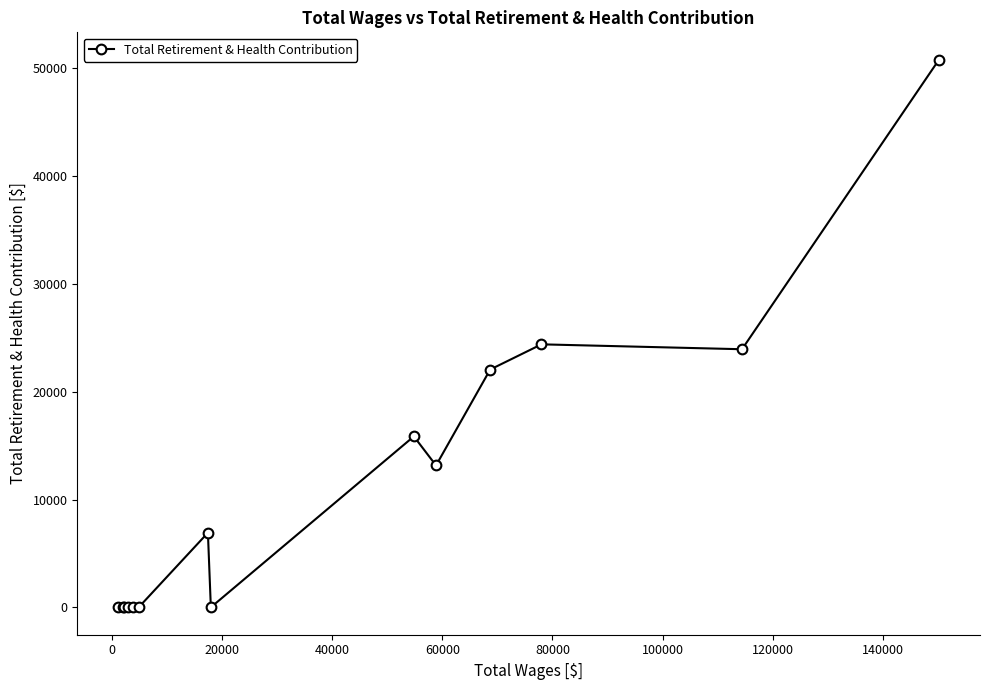

What is the maximum value shown in the chart?

50797